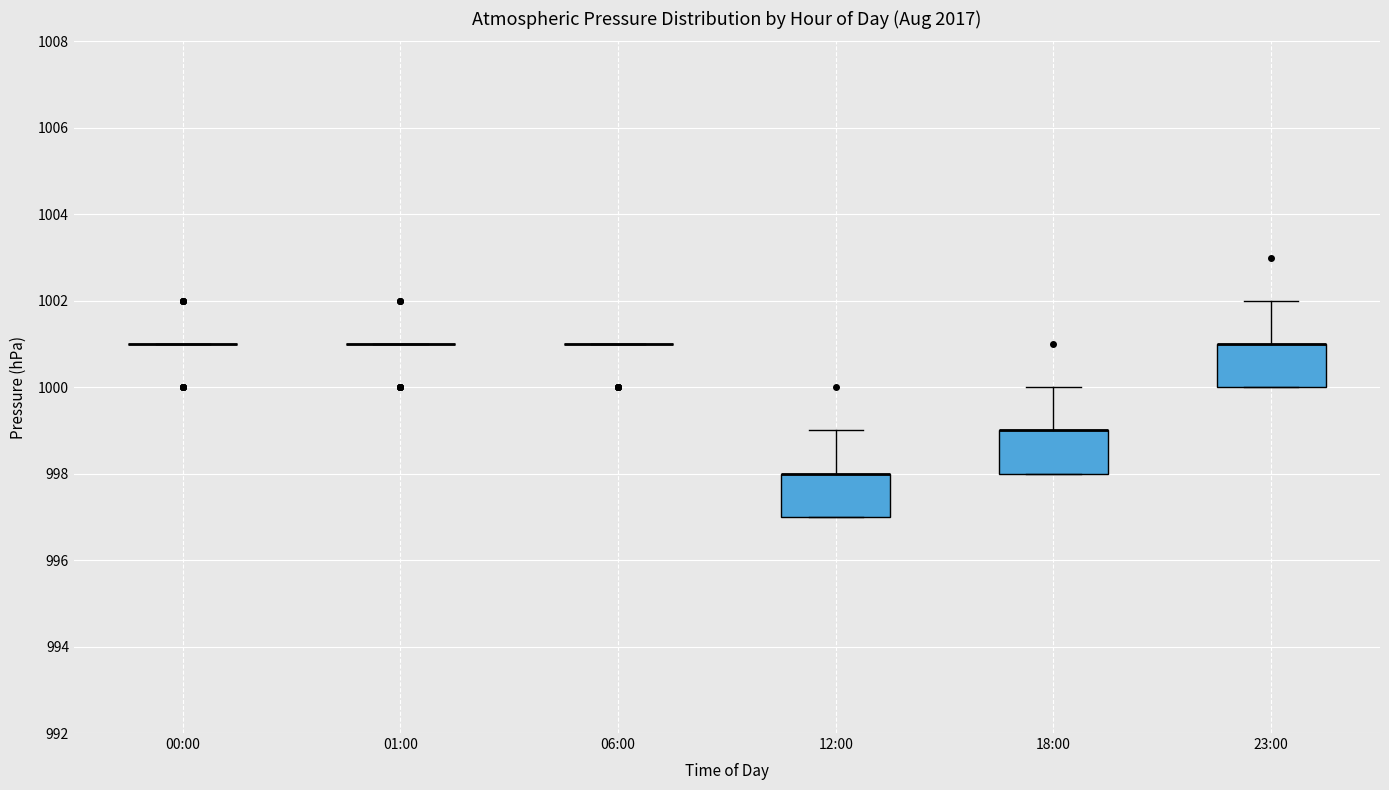

Reading left to right, transcribe this box plot: for each box, give where its median line is, the range the box spans, and where its two whiskers end, as read against the y-axis. The values are not printed on the chart, so give them approximately, as read against the axis.

00:00: box collapsed to a line at 1001, whiskers 1001 to 1001
01:00: box collapsed to a line at 1001, whiskers 1001 to 1001
06:00: box collapsed to a line at 1001, whiskers 1001 to 1001
12:00: median 998 (drawn on the box's upper edge), box 997 to 998, whiskers 997 to 999
18:00: median 999 (drawn on the box's upper edge), box 998 to 999, whiskers 998 to 1000
23:00: median 1001 (drawn on the box's upper edge), box 1000 to 1001, whiskers 1000 to 1002